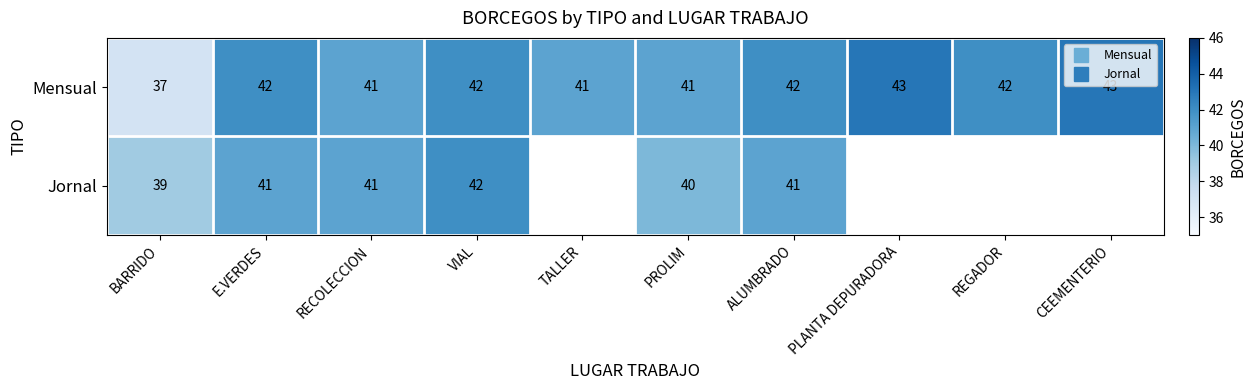

What is the difference between the maximum and minimum values in the Mensual series?

6.0